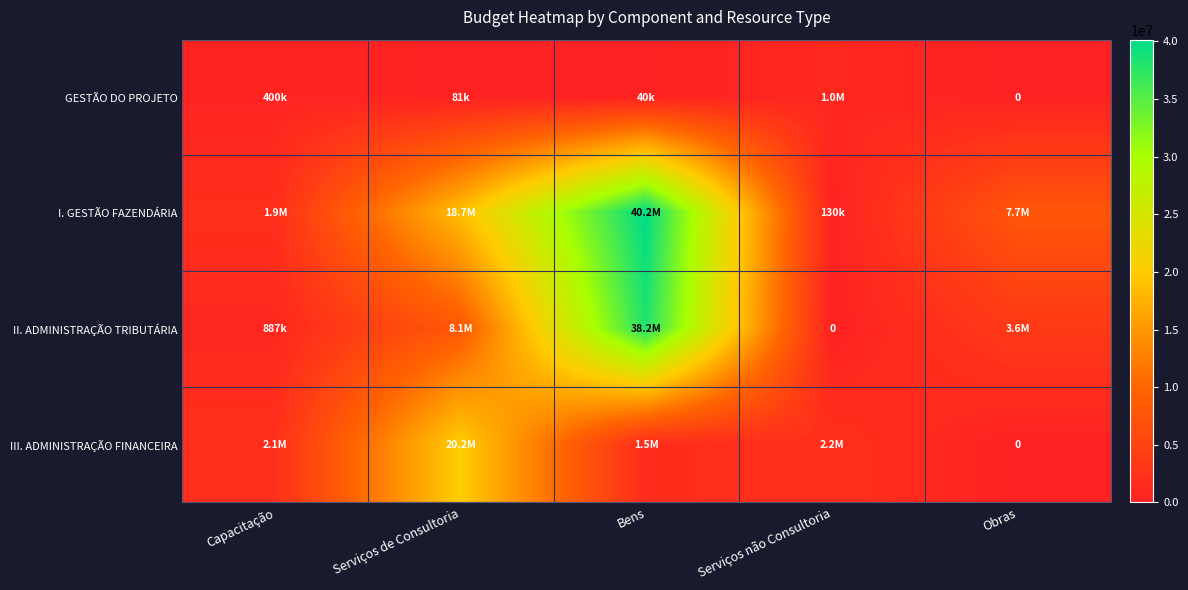

At which category is the sum across all series the highest?

Bens